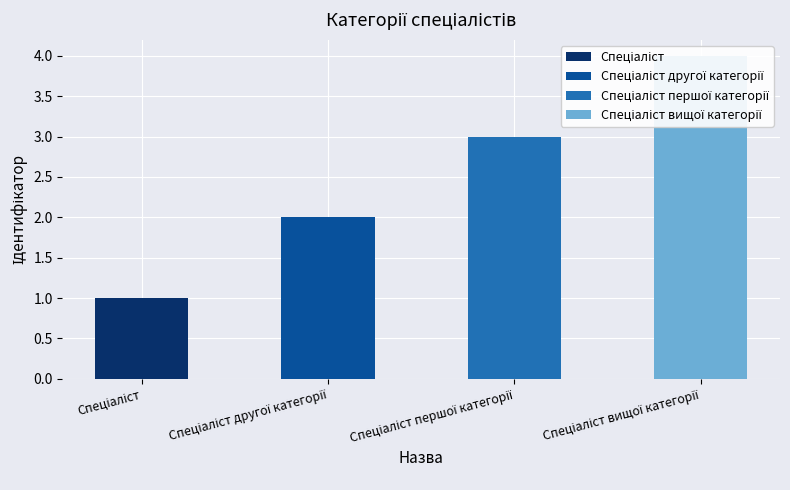

What is the label of the 1st bar from the left?

Спеціаліст